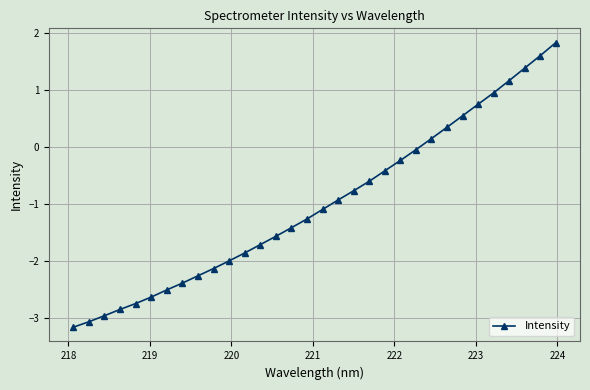

What is the value of the 12th point from the left?

-1.9